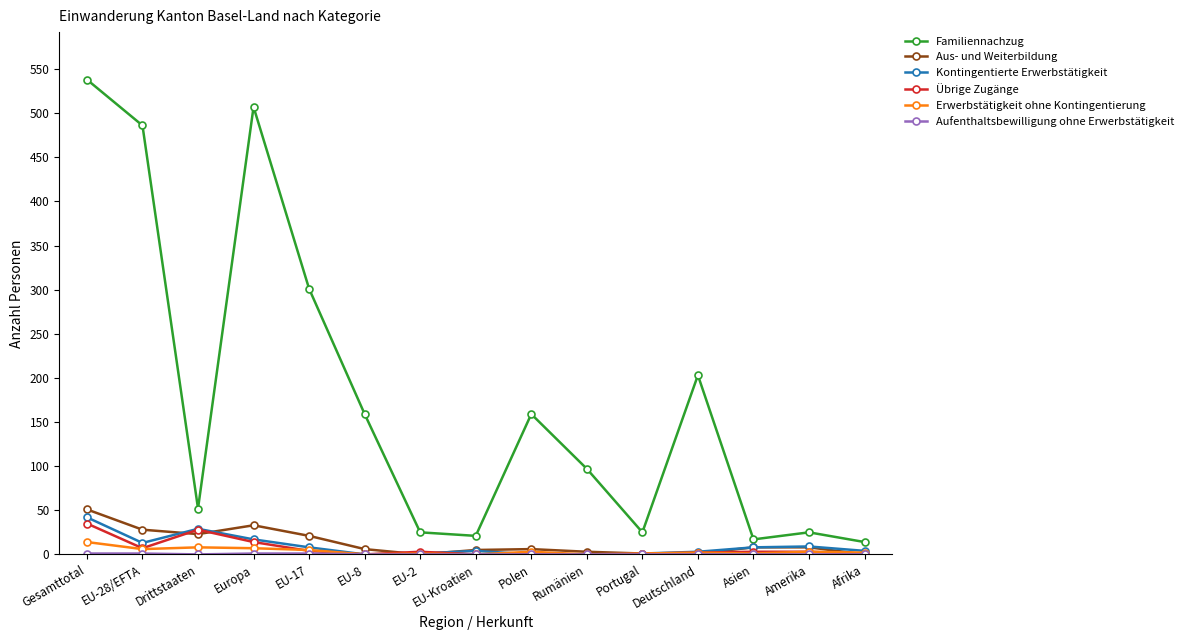

What is the total value across all series at EU-2?

30